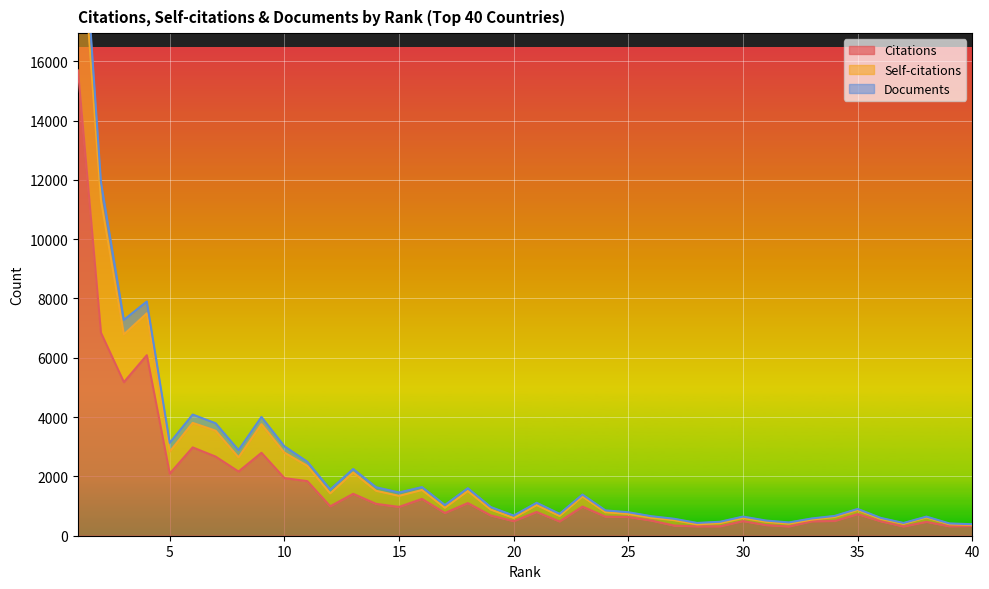

True or false: Documents has more than 1 points higher than both neighbors.

True